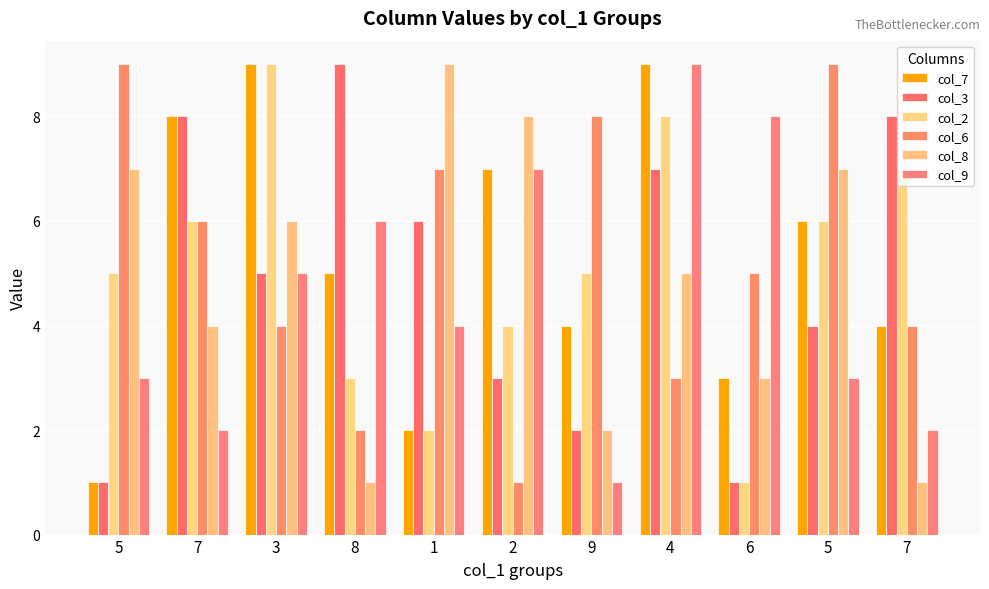

How many col_8 values are between 2 and 7?

7